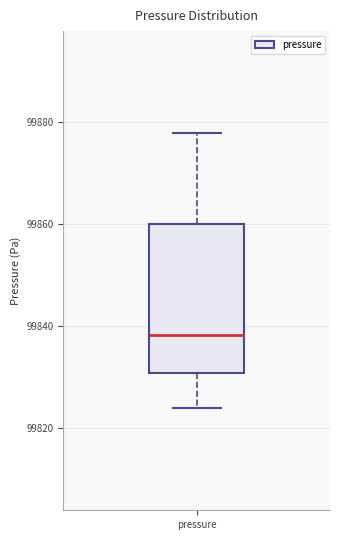

Transcribe this box plot: give where the median line is, the range the box spans, and where the two whiskers end, as read against the y-axis. The values are not printed on the chart, so give them approximately, as read against the axis.

median 99838, box 99830 to 99860, whiskers 99824 to 99878